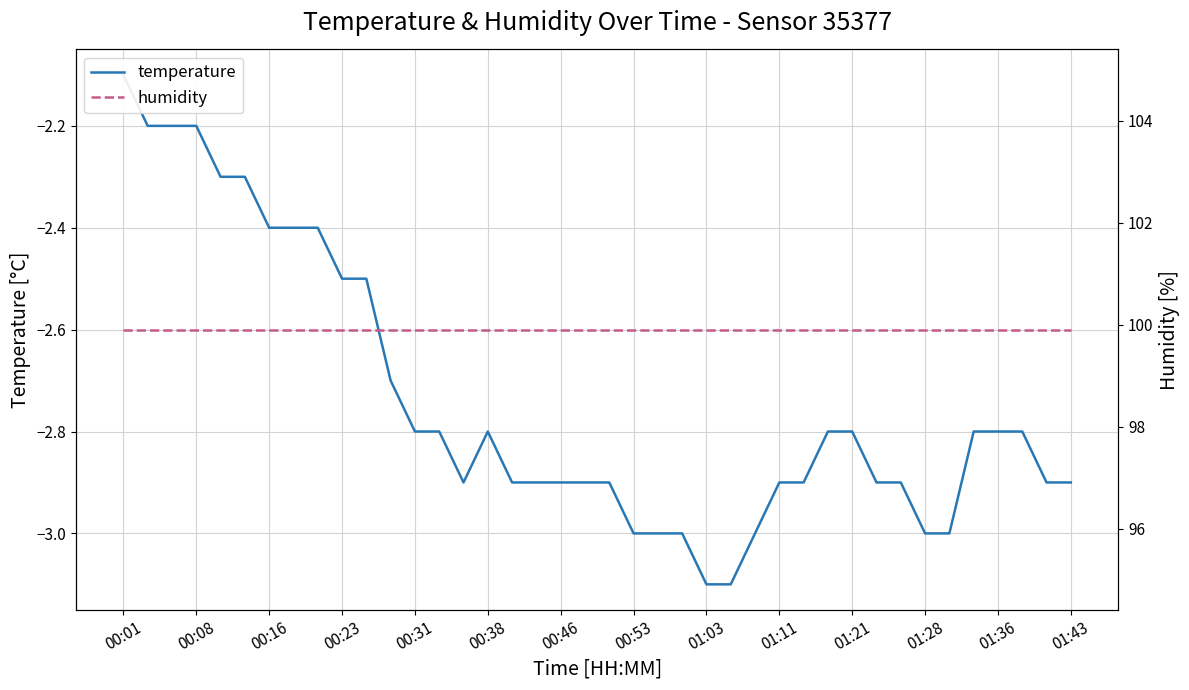

What is the lowest value of the temperature series?

-3.1